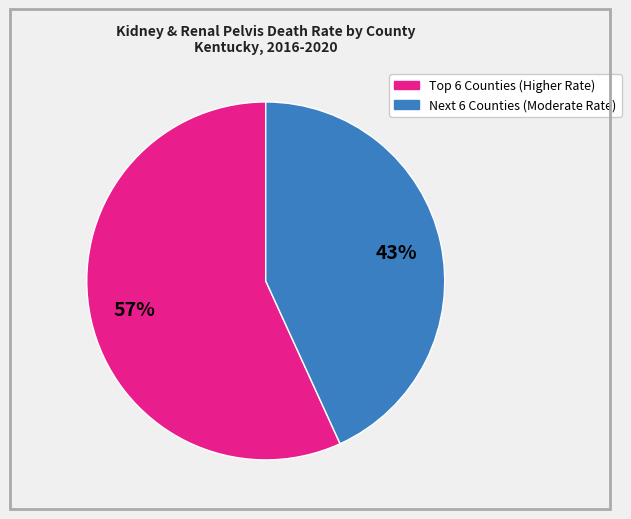

To the nearest percent, what is the difference between the largest and smallest slice percentages?

14%